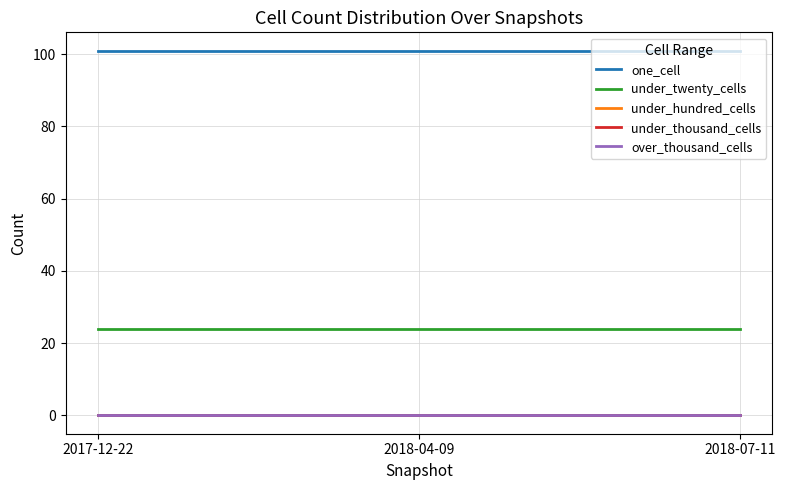

Is it true that one_cell equals 59 at 2018-07-11?

False